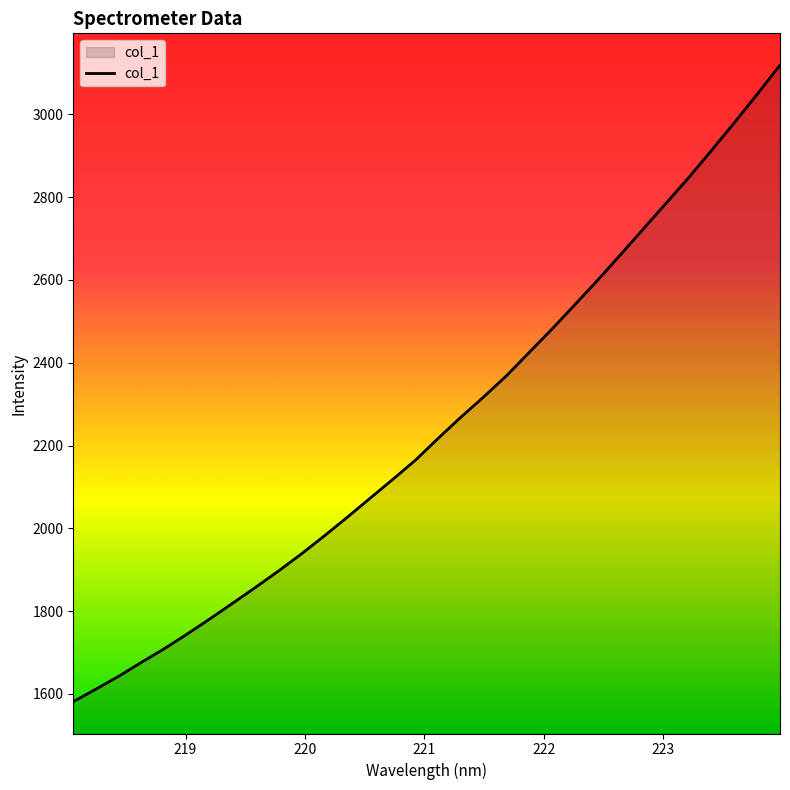

What is the smallest value displayed?

1581.4